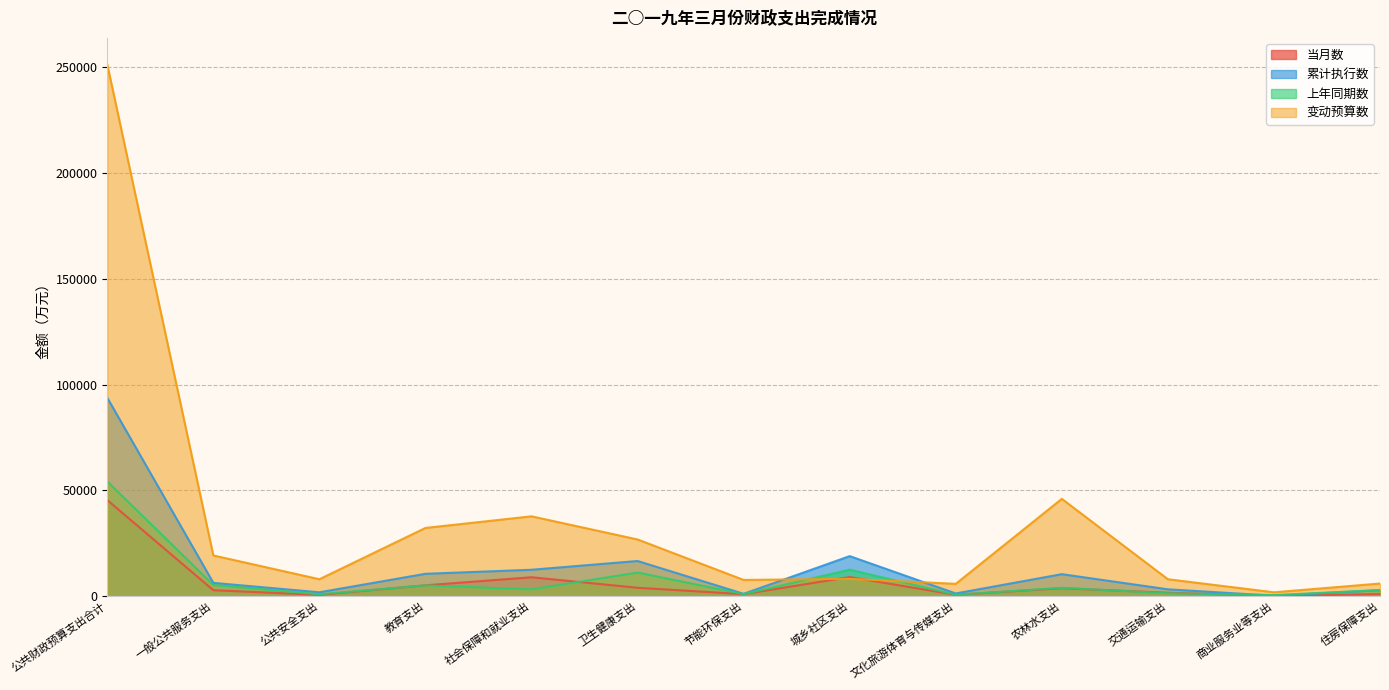

In 变动预算数, how many points are higher than both neighbors (excluding endpoints)?

3